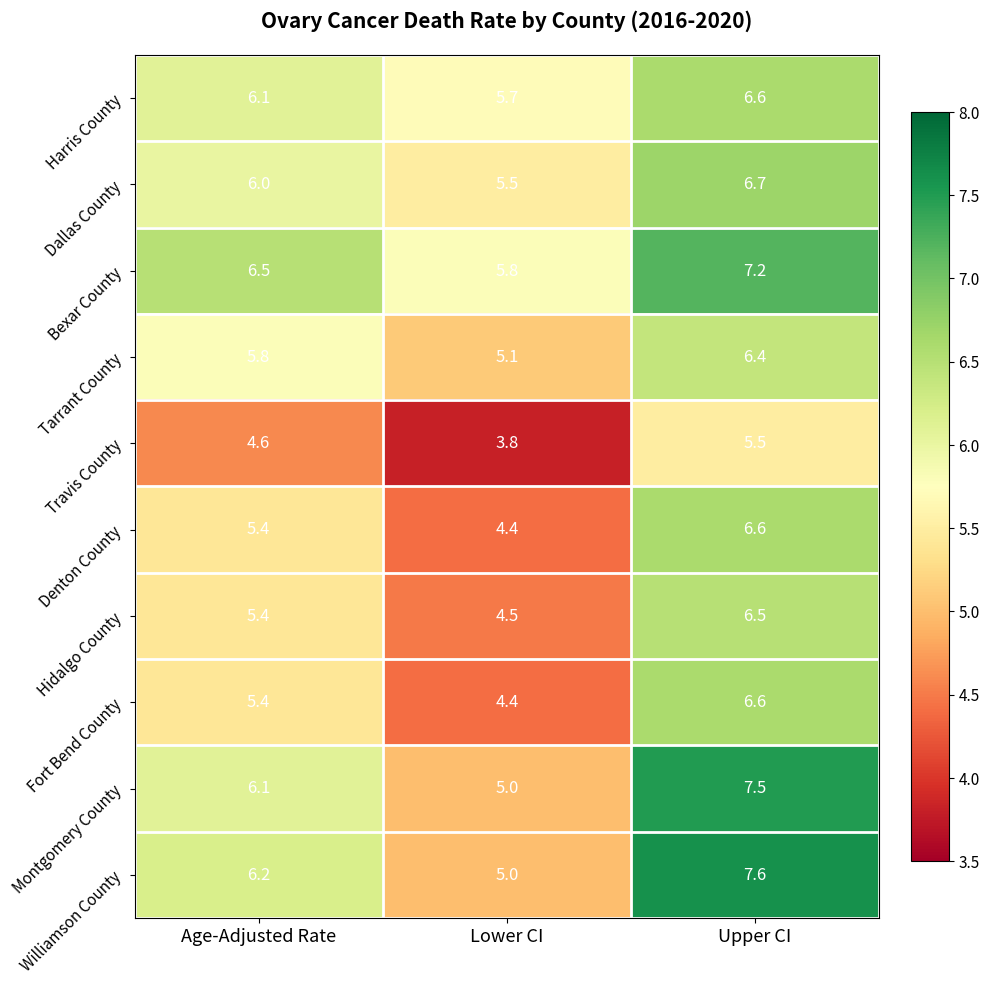

What value does the Williamson County series have at Upper CI?

7.6